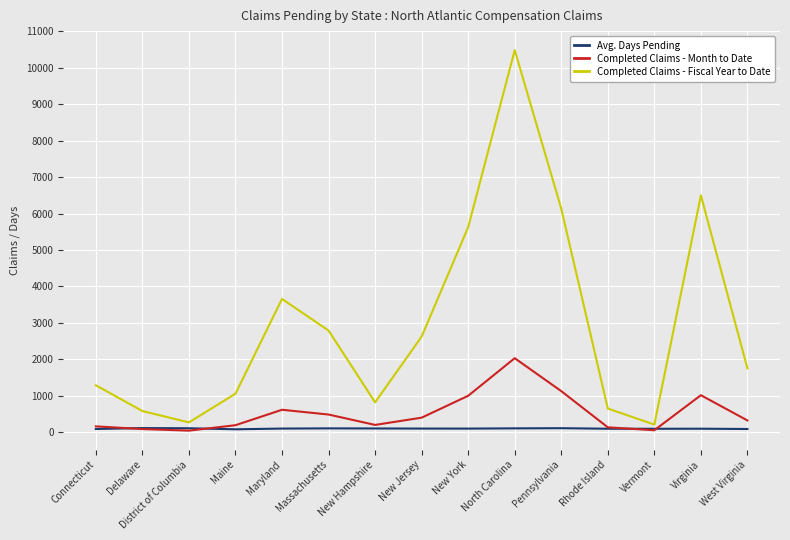

What position from the right is North Carolina?

6